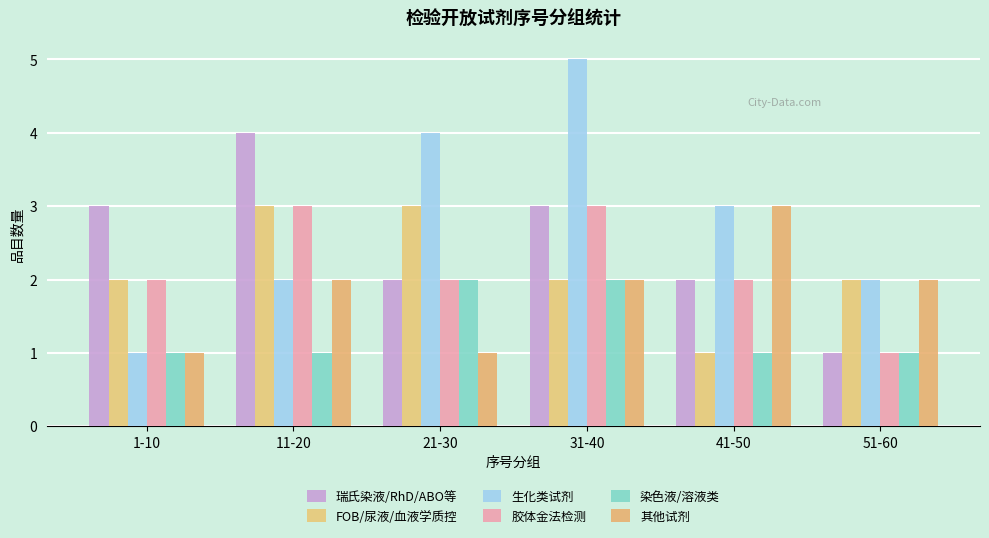

What is the label of the 2nd bar from the left?

11-20